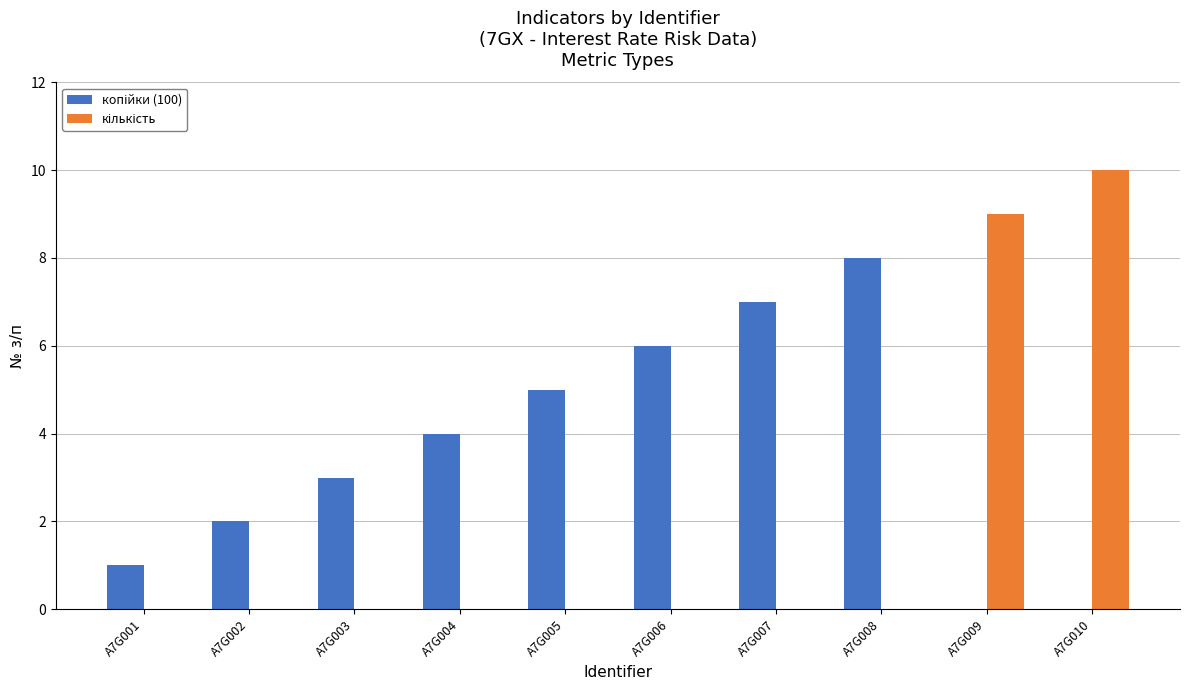

What is the greatest value displayed?

10